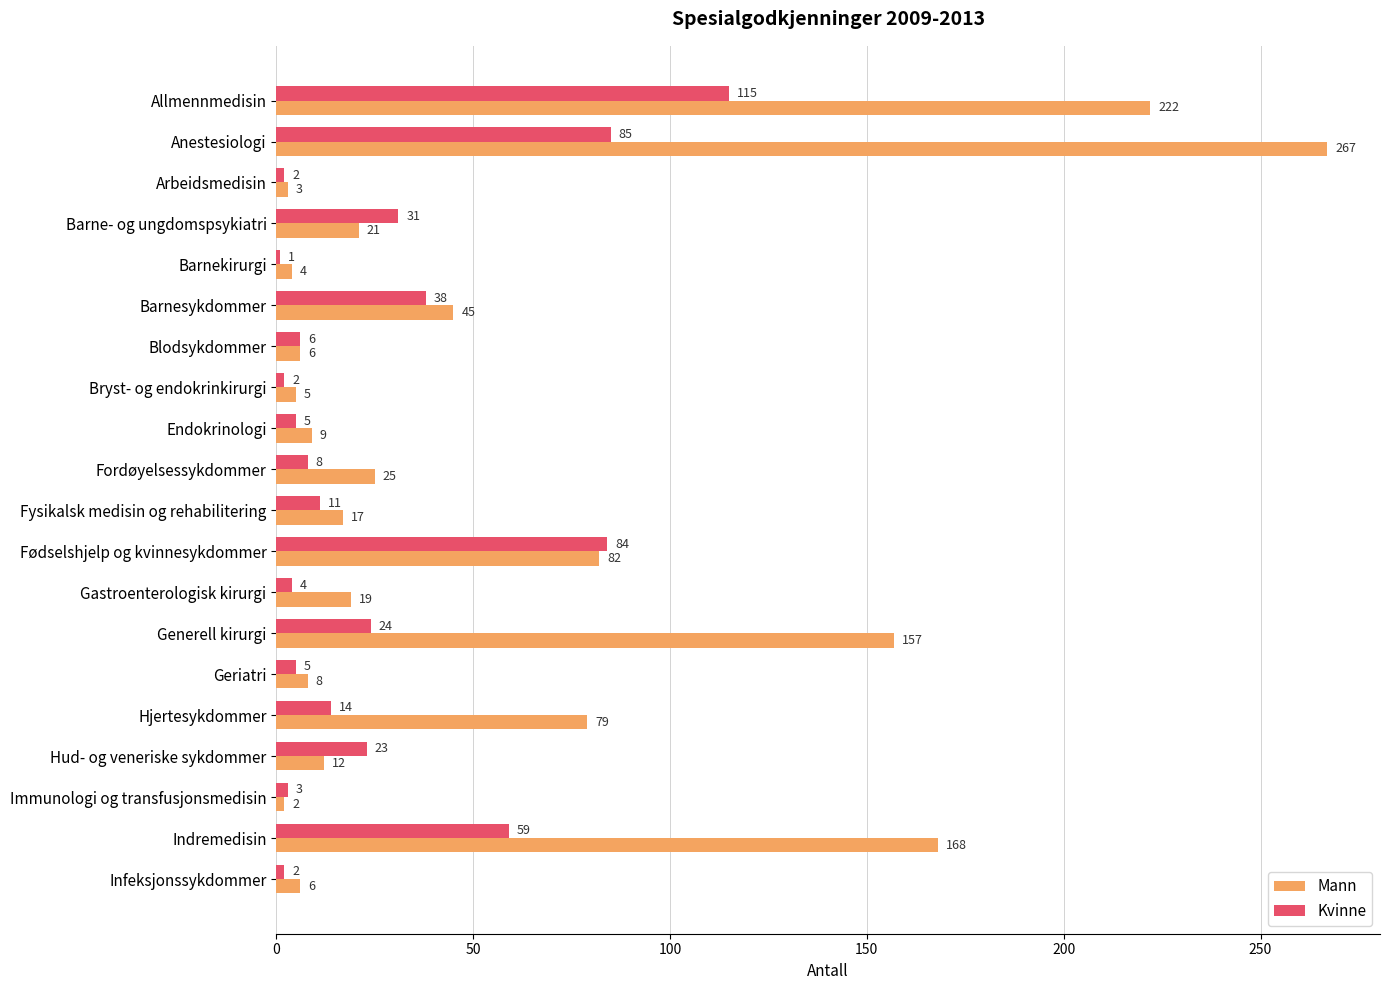

At how many categories does at least one series exceed 211?

2